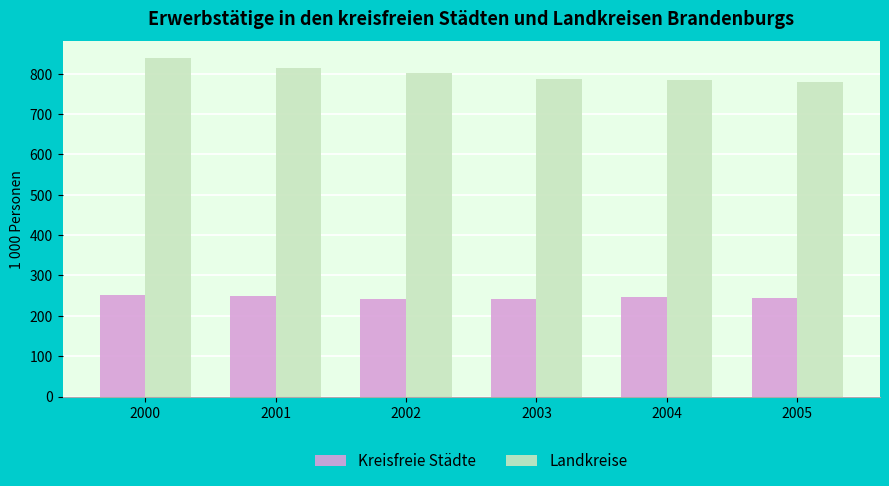

True or false: Kreisfreie Städte has a value of 248.5 at 2001.

True